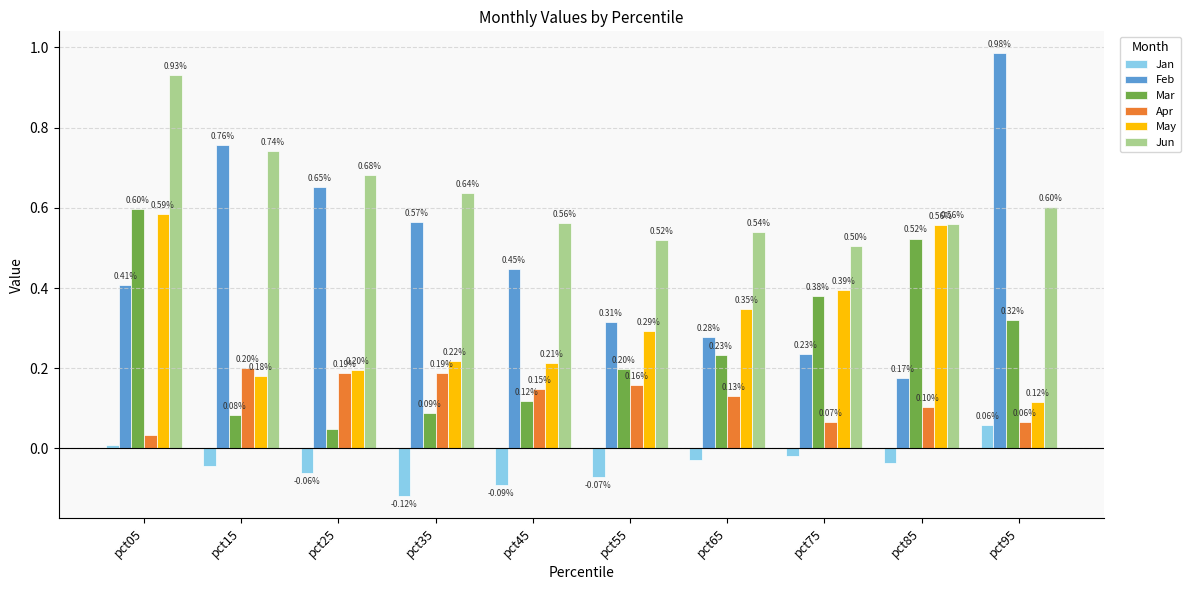

What is the value of the Apr bar at the 8th from the left?

0.1